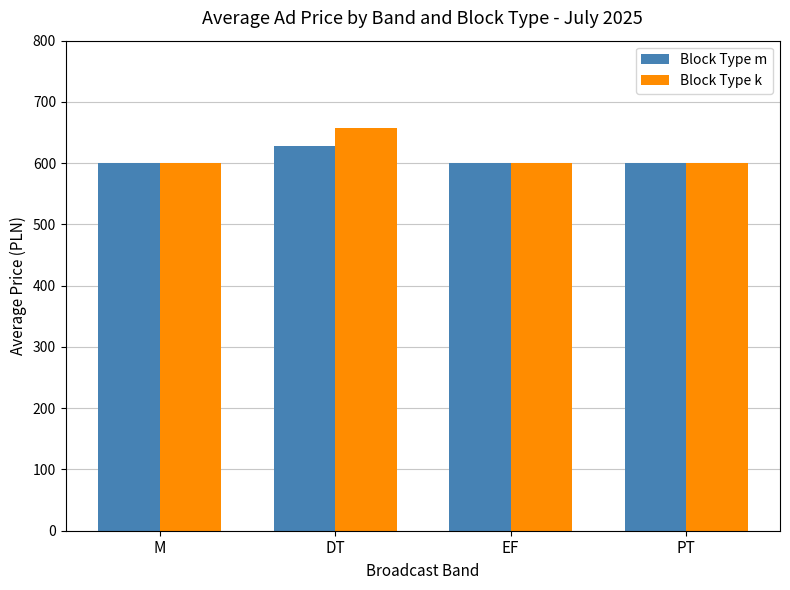

How many categories are shown in the chart?

4